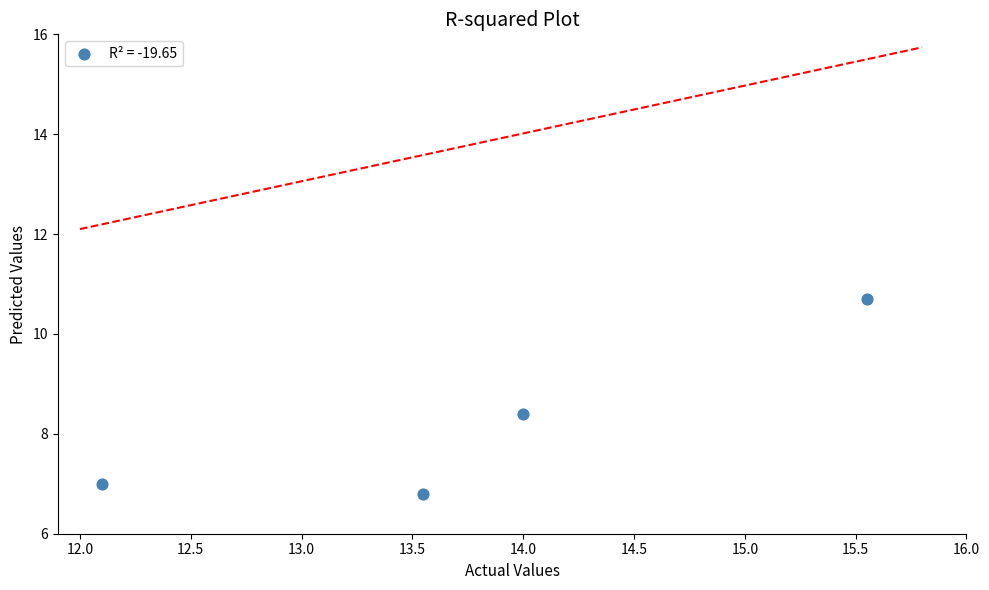

What is the range of Y values (max minus min)?

3.9